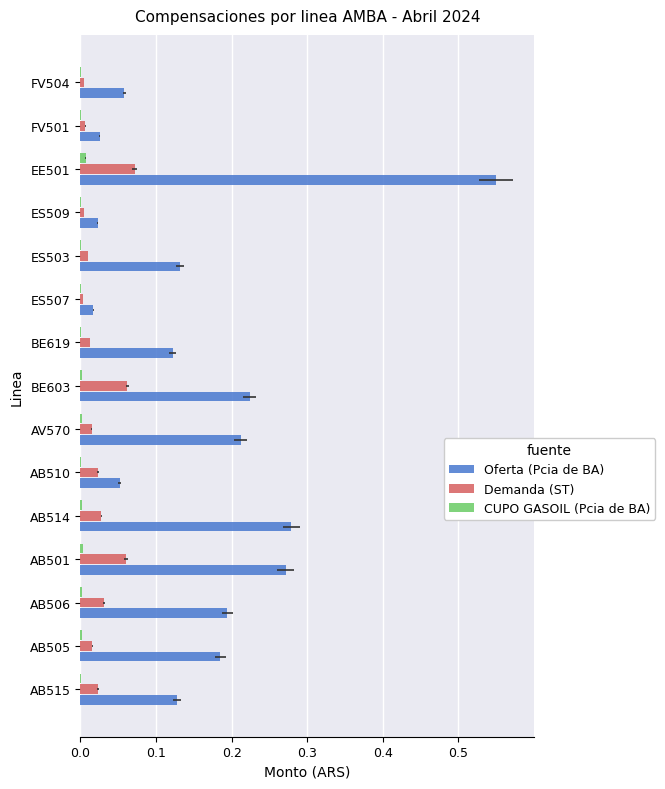

Between AB515 and FV504, which series saw the biggest shift?

Oferta (Pcia de BA)